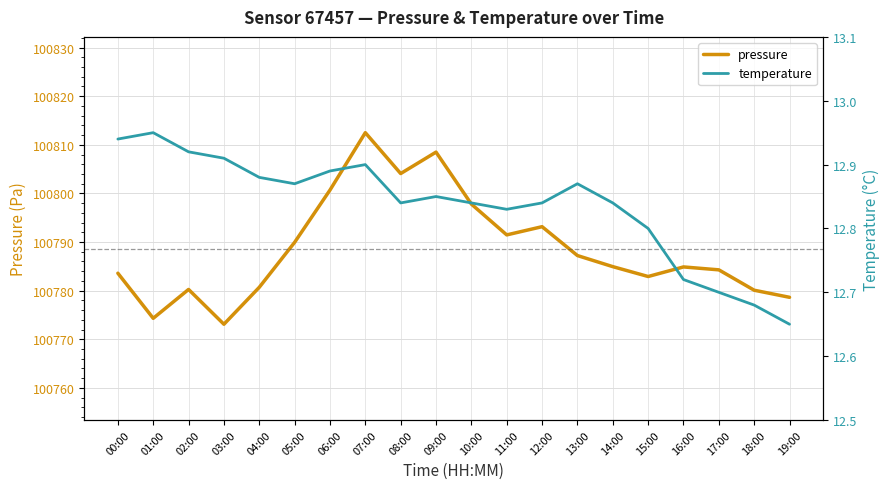

What is the highest value of the temperature series?

12.9